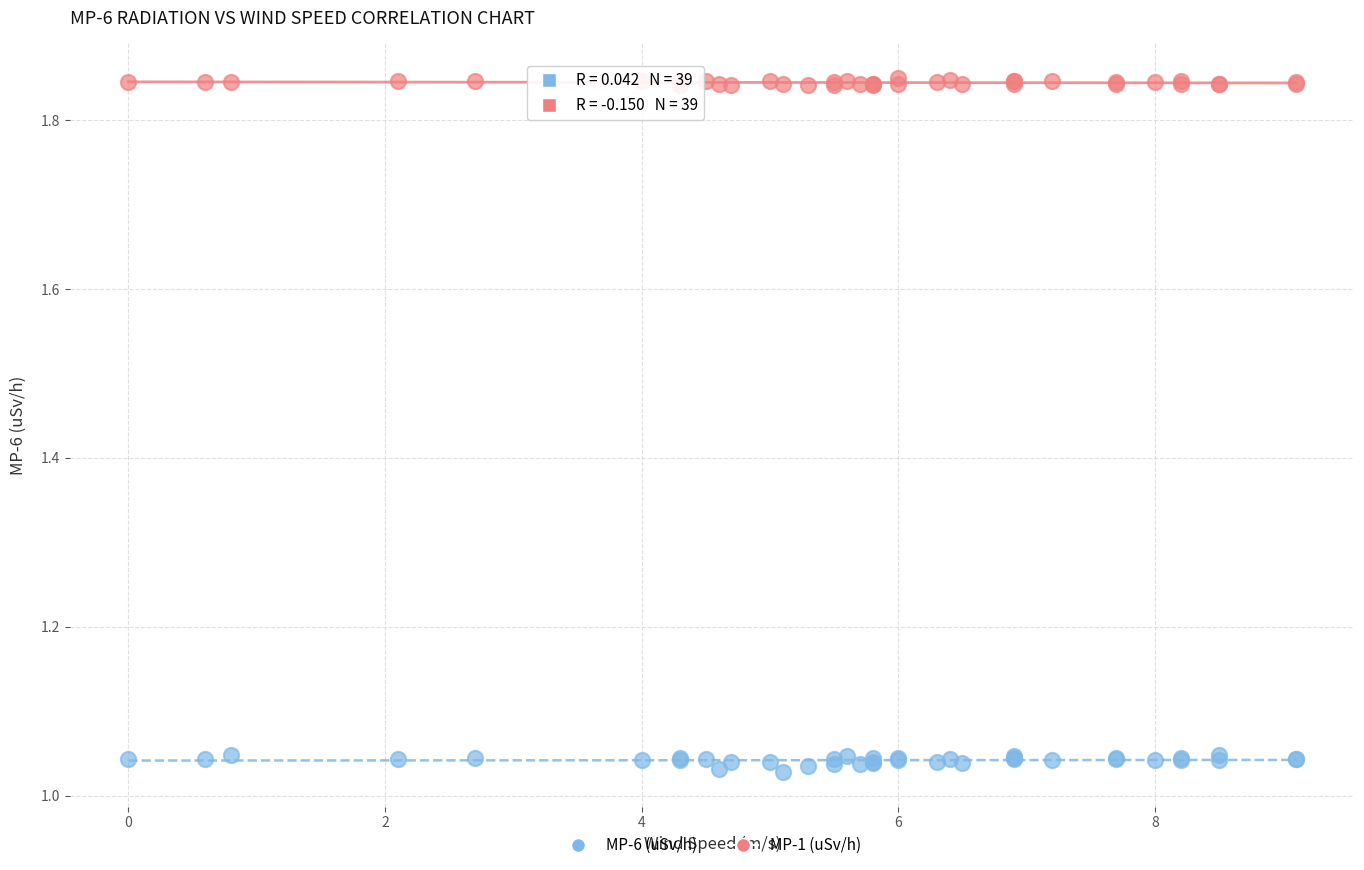

What is the X range (max minus min) for the scatter plot?

9.1